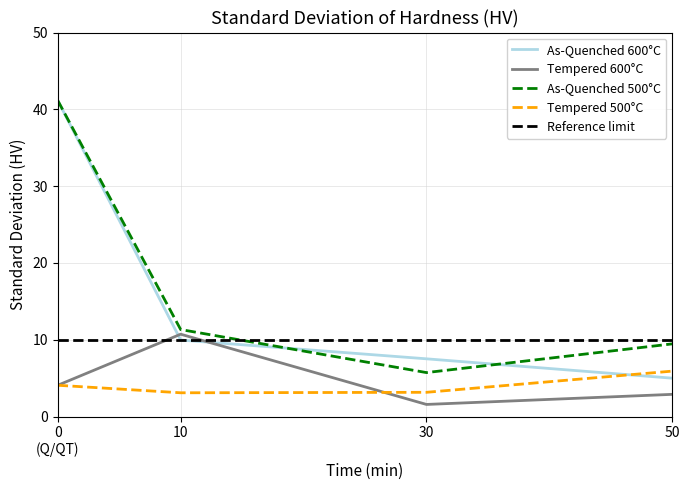

Which series ends up on top after the final intersection of as_quenched_600 and tempered_600?

as_quenched_600